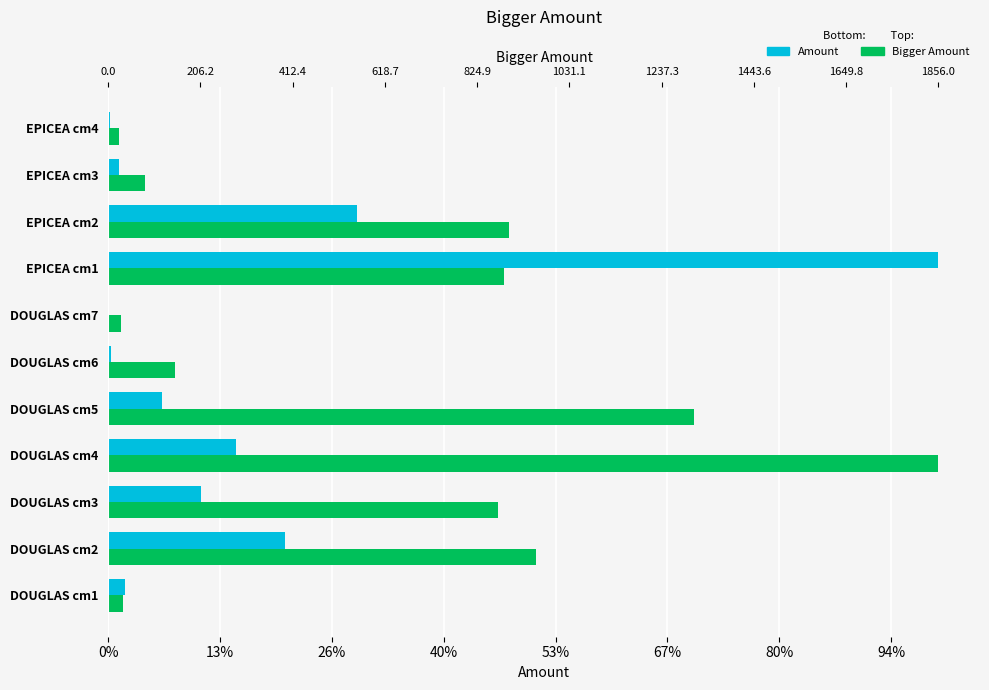

What are all the series names shown in the legend?

Amount, Bigger Amount